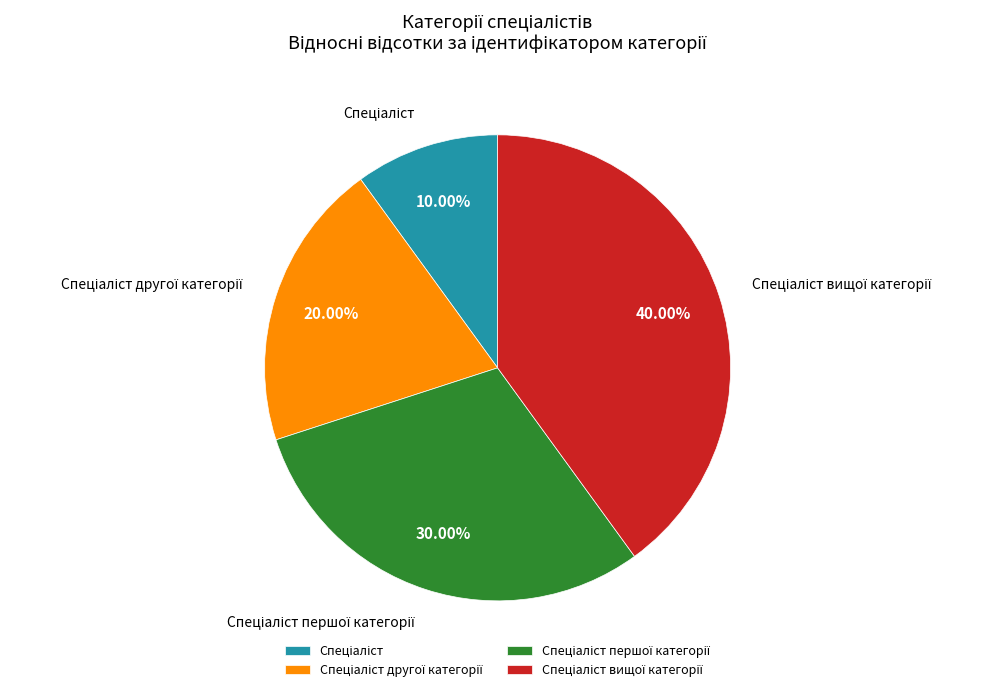

Does any single category account for the majority?

No